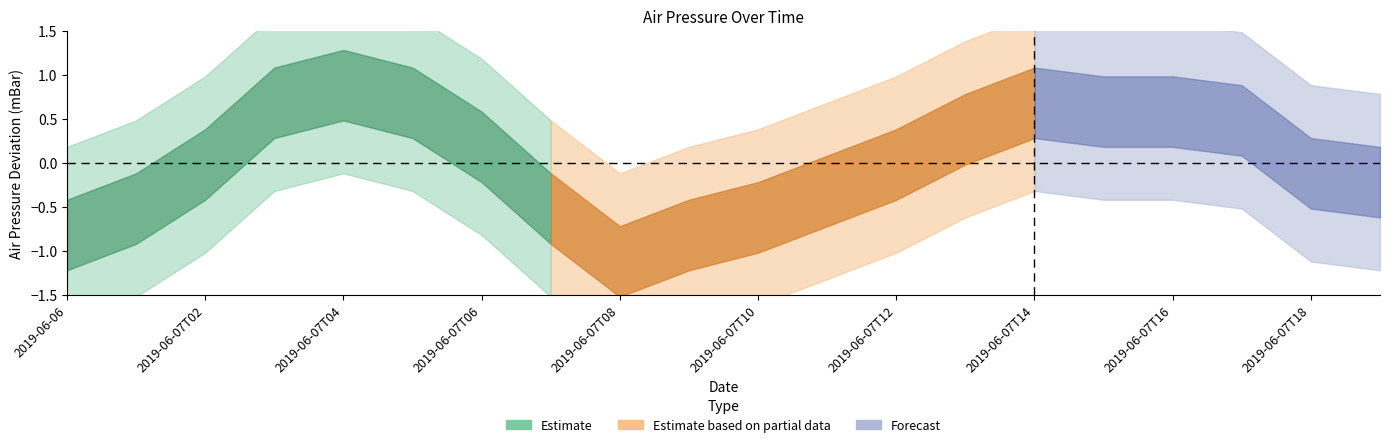

Between 2019-06-07T08 and 2019-06-07T01, which is larger?

2019-06-07T01